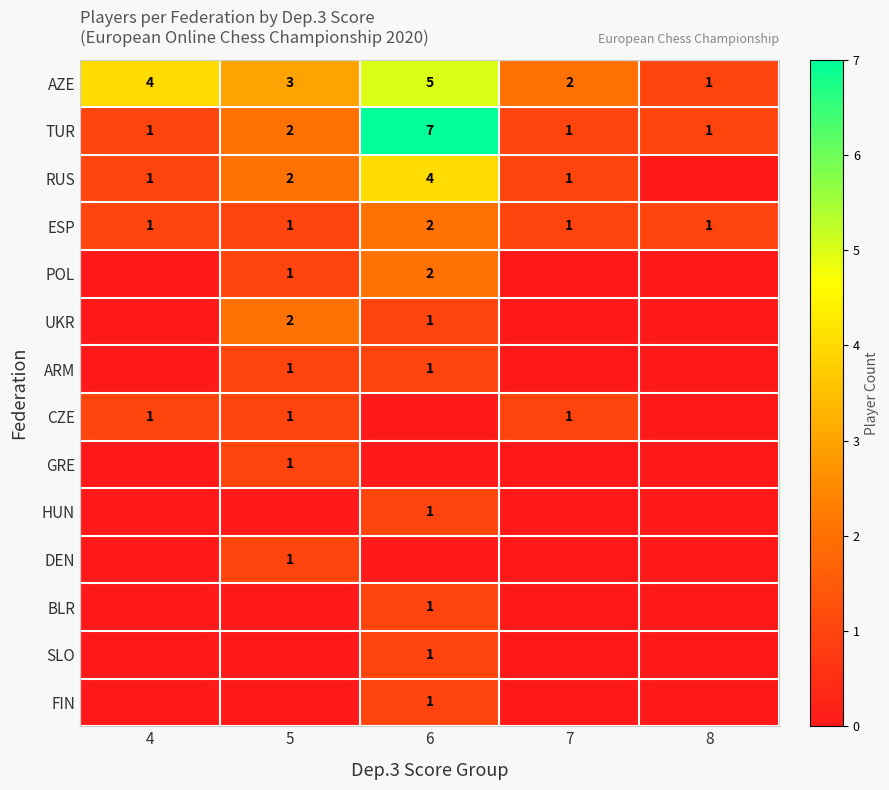

How many ESP values are between 1 and 2?

5